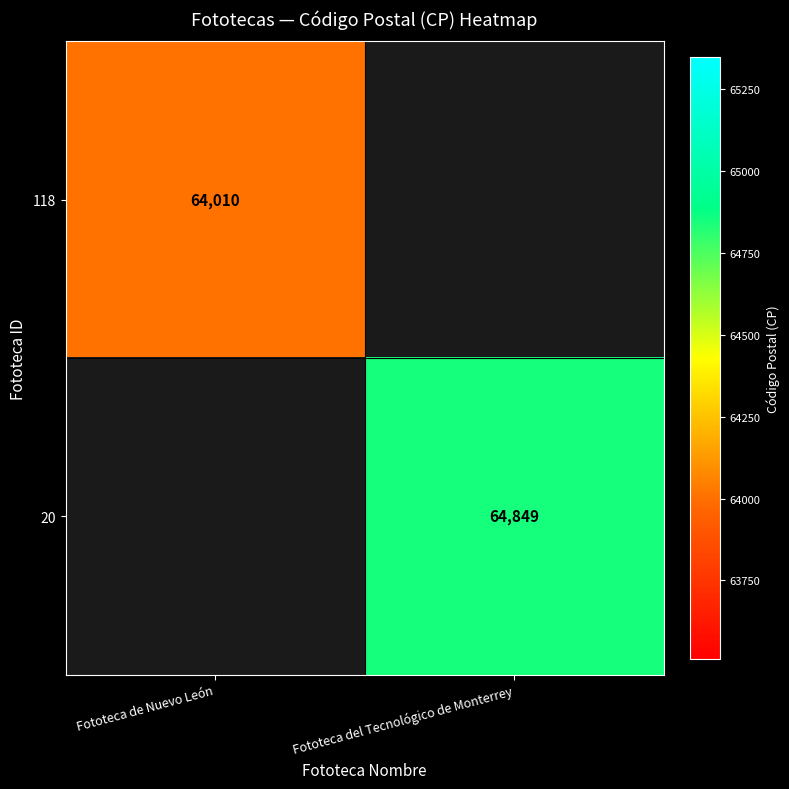

Is the value of 20 at Fototeca del Tecnológico de Monterrey greater than the value of 118 at Fototeca de Nuevo León?

Yes